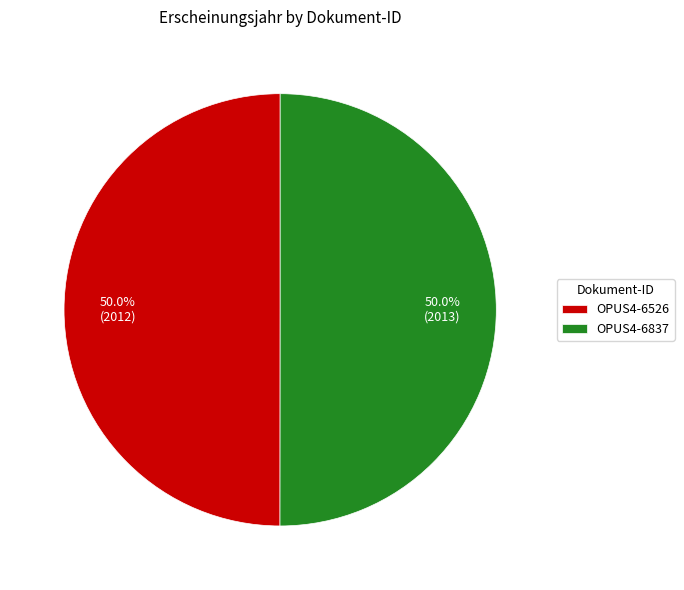

Approximately how many times larger is the value at OPUS4-6526 compared to OPUS4-6837?

1.0